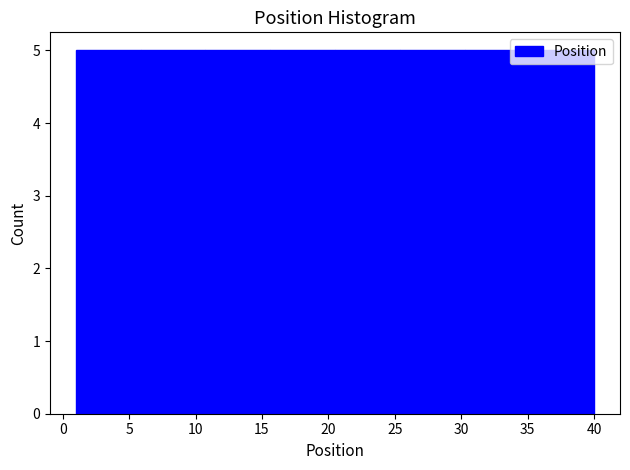

How tall is the bar that spans 11.0 to 15.5 on the x-axis? Neither the bar edges nor the heights are printed on the chart, so give them approximately, as read against the axes.

5